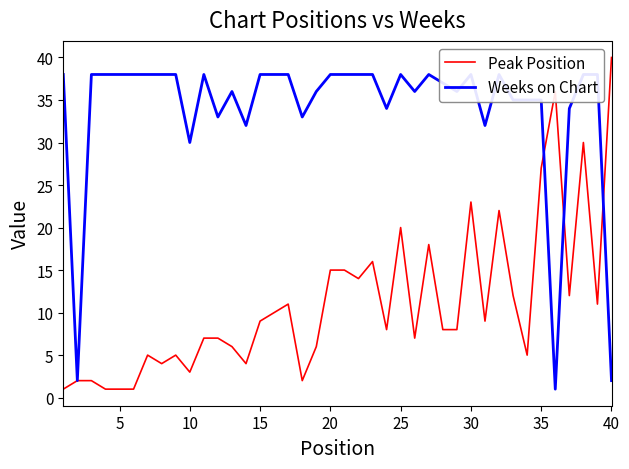

What is the maximum value for Peak Position?

40